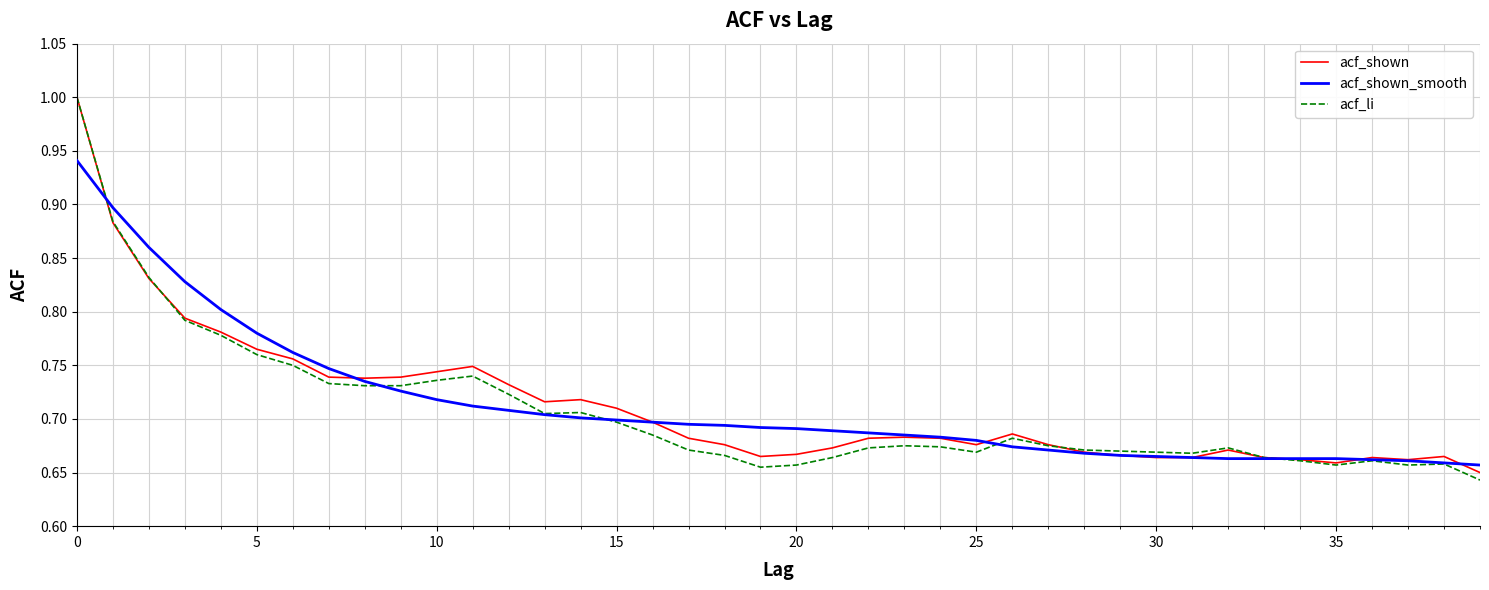

What is the sum of all acf_shown_smooth values?

28.5